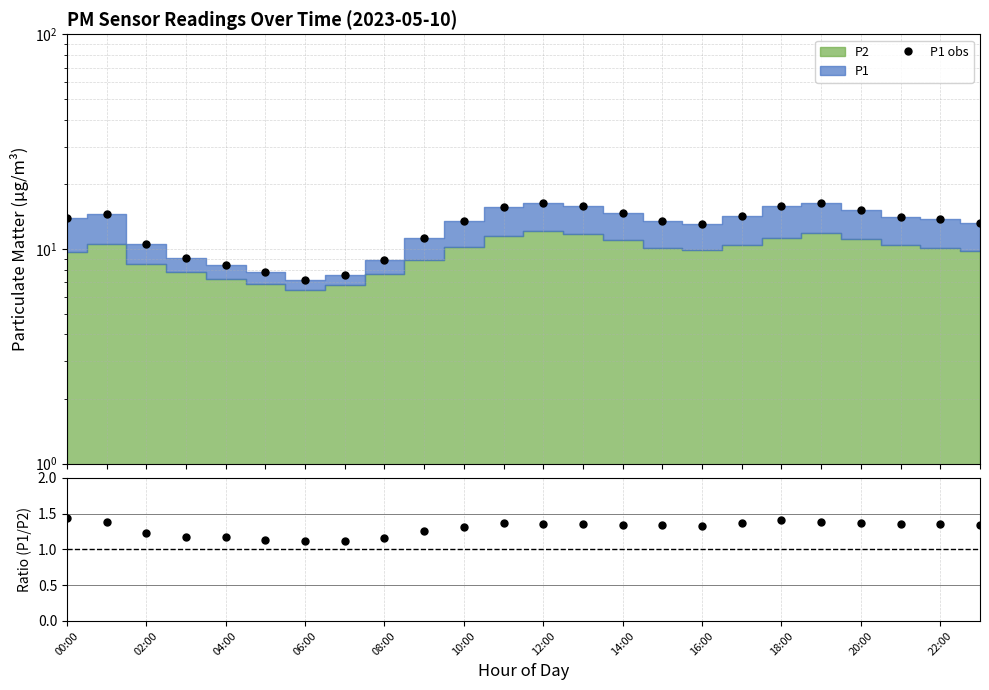

What is the value of the P1 obs point at the 22nd from the left?

14.1